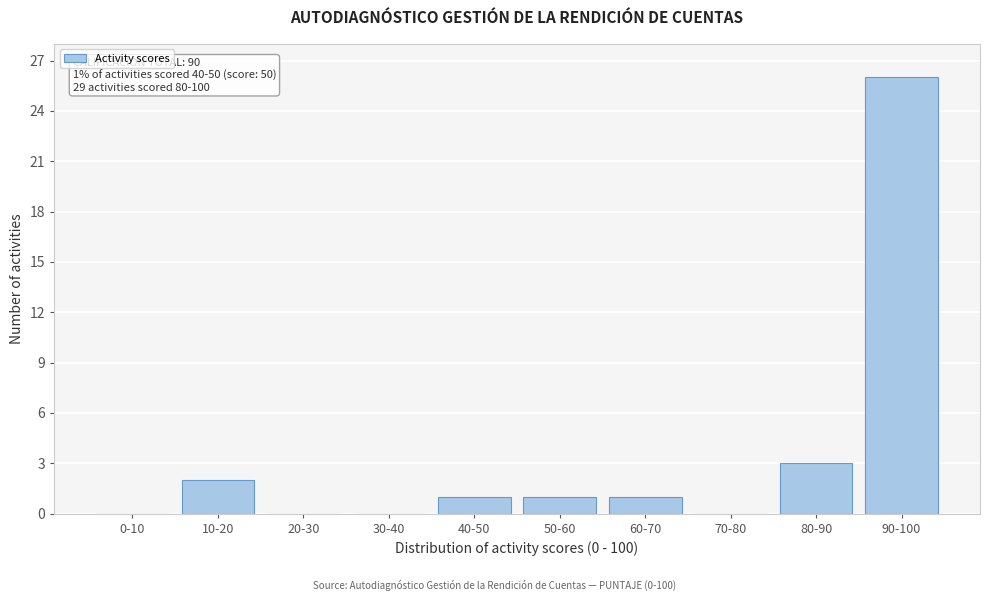

Reading left to right, list all the values displayed in this chart.

0-10=0	10-20=2	20-30=0	30-40=0	40-50=1	50-60=1	60-70=1	70-80=0	80-90=3	90-100=26